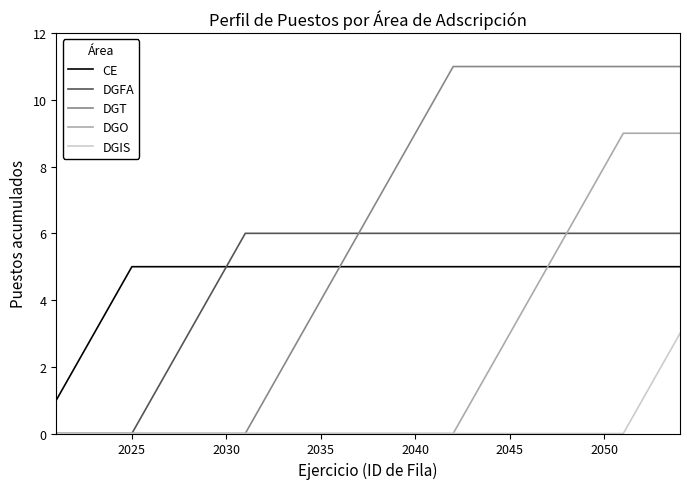

Which series has the largest range (max minus min)?

DGT